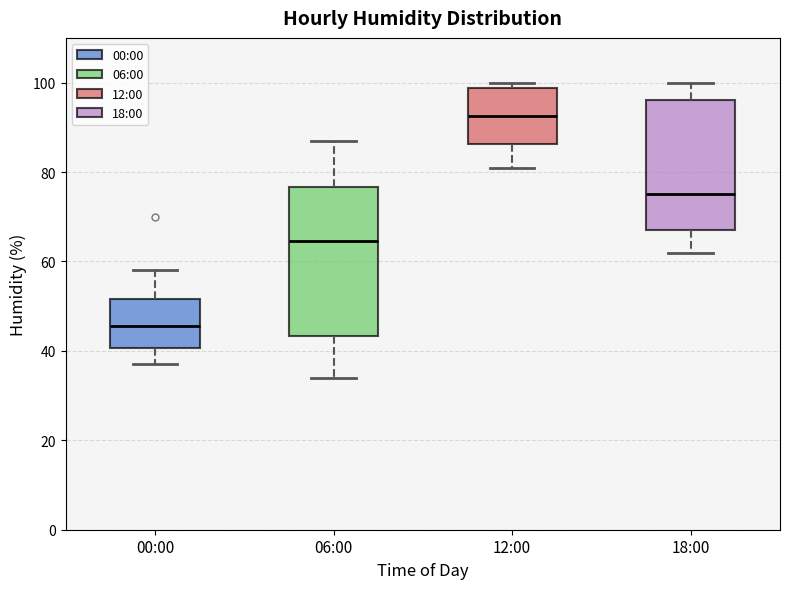

Comparing the boxes themselves (not the whiskers), which one is the tallest?

06:00